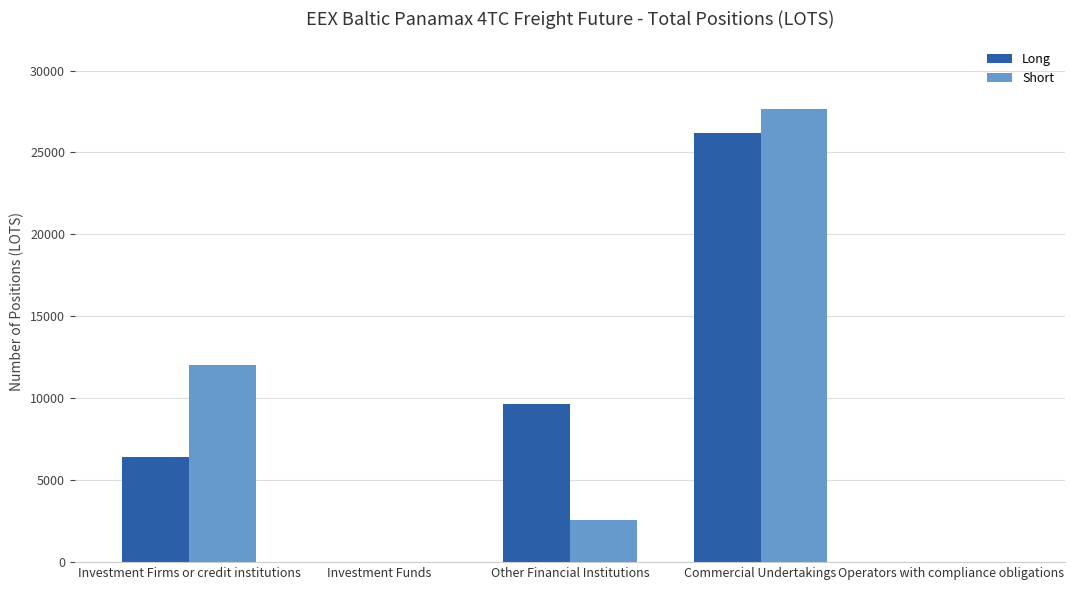

What is the sum of all Long values?

42216.3